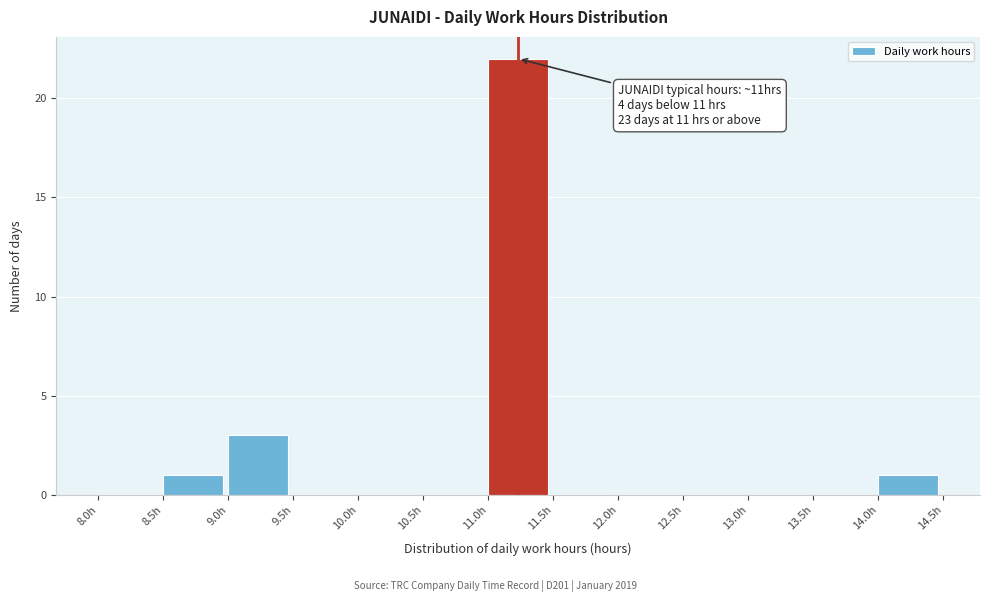

Over which range of the x-axis is the bar tallest?

11.0 to 11.5